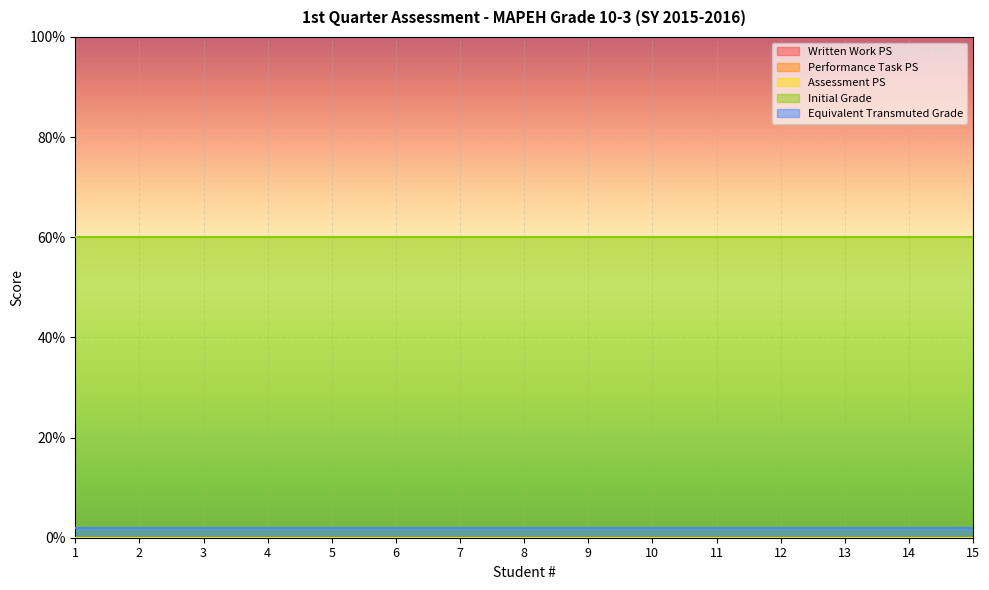

What is the sum of the Initial Grade values at 9 and 8?

120